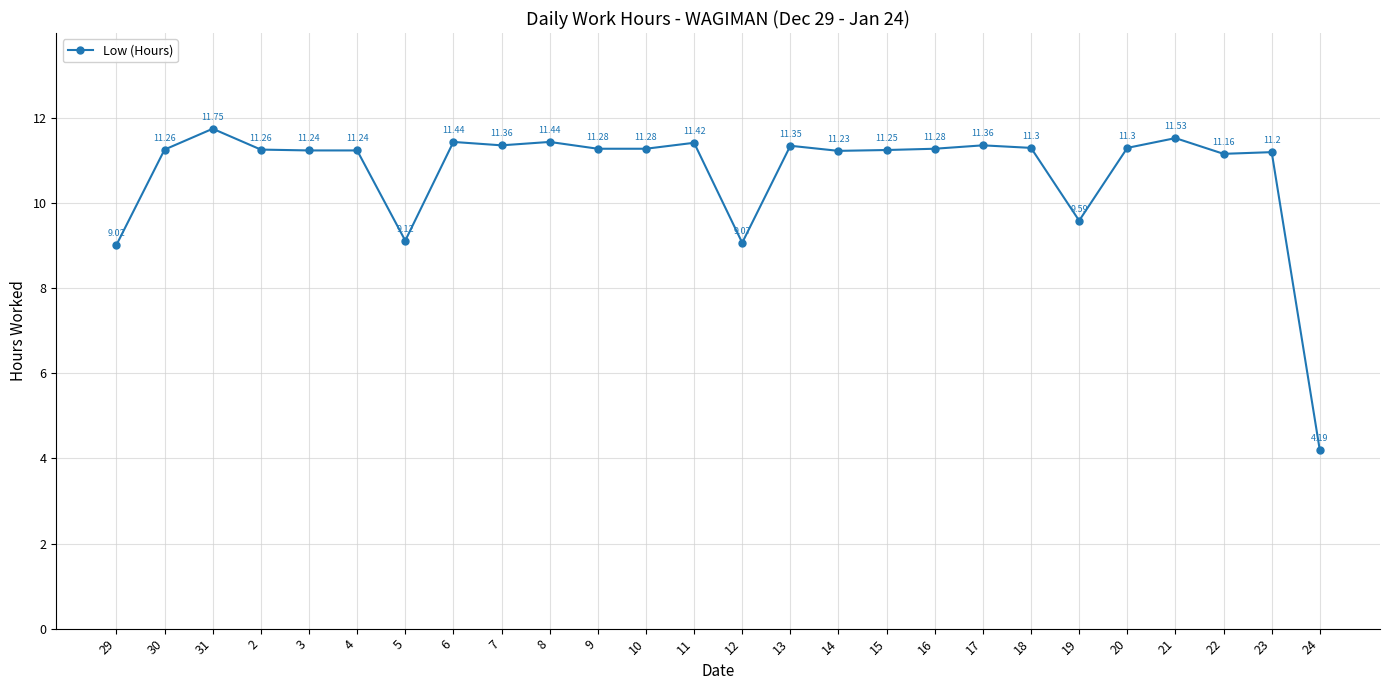

What is the change in value from 9 to 17?

+0.1